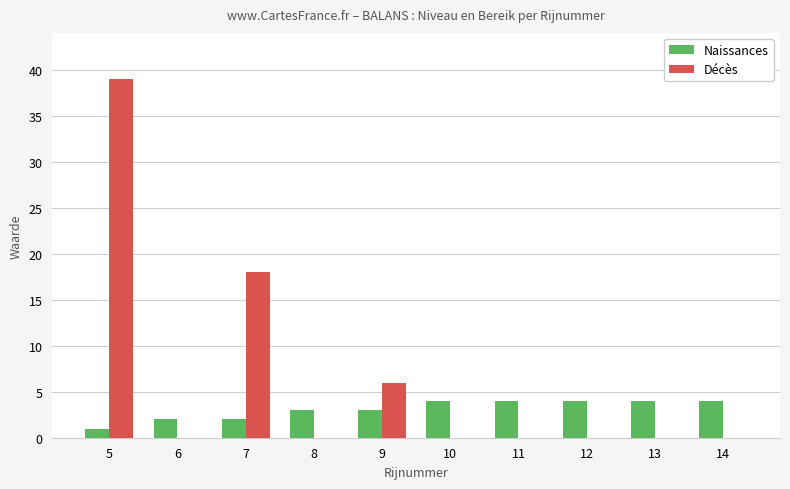

Reading left to right, transcribe all the data shown in this chart.

Naissances: 1	2	2	3	3	4	4	4	4	4
Décès: 39	0	18	0	6	0	0	0	0	0